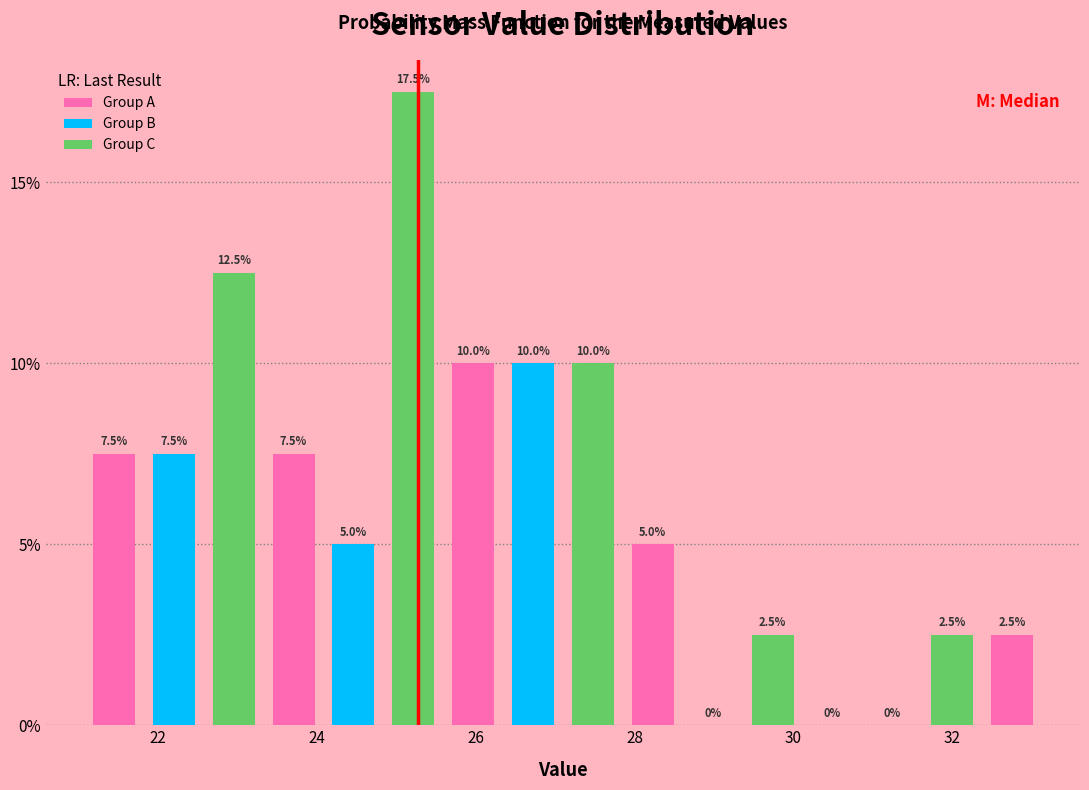

Around what value on the x-axis is the tallest bar? Give the approximate position of its centre, as read against the axis.

25.2